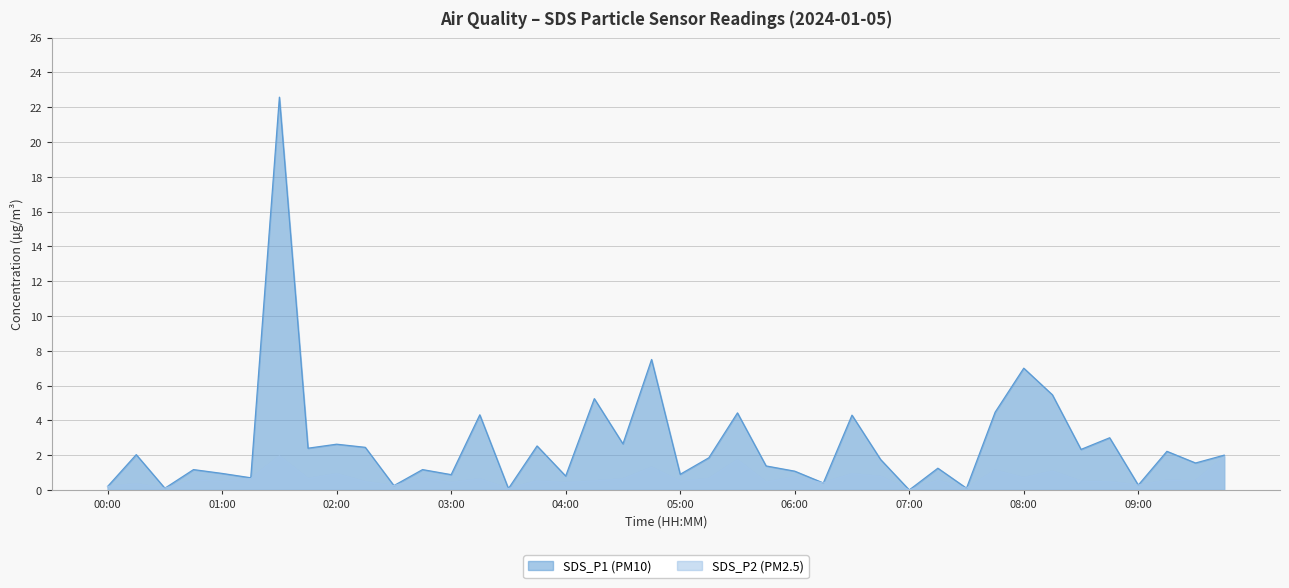

How many interior local peaks does the SDS_P1 series have?

15